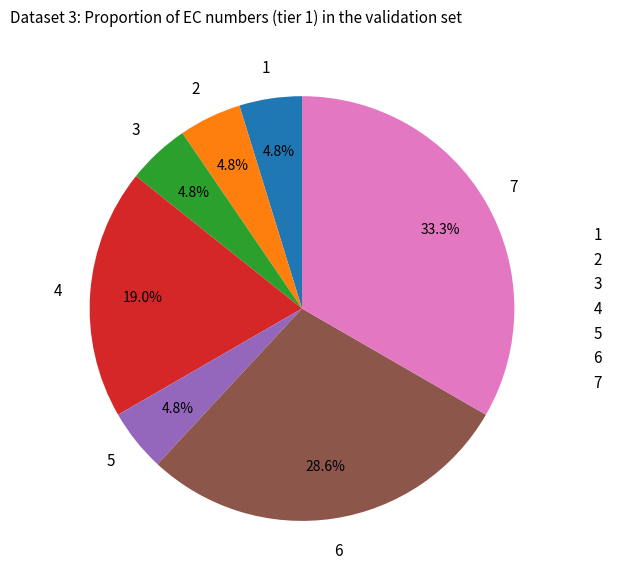

Between 4 and 7, which is larger?

7